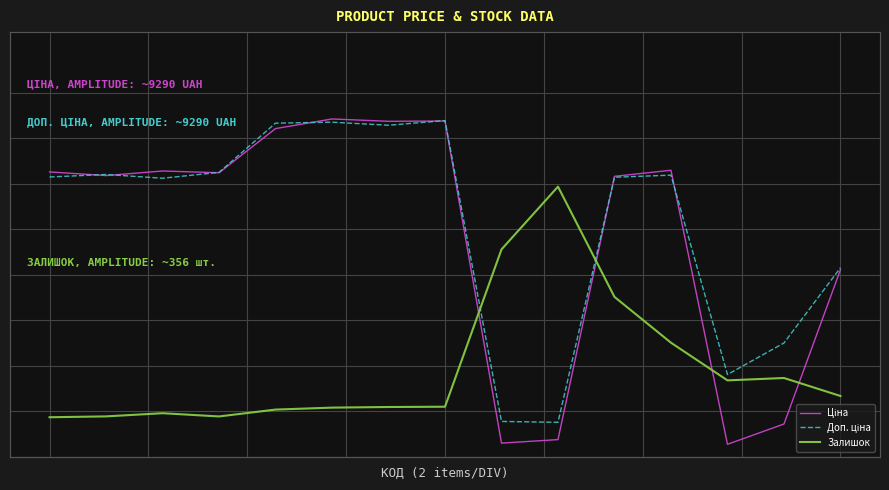

At which category is the sum across all series the highest?

5